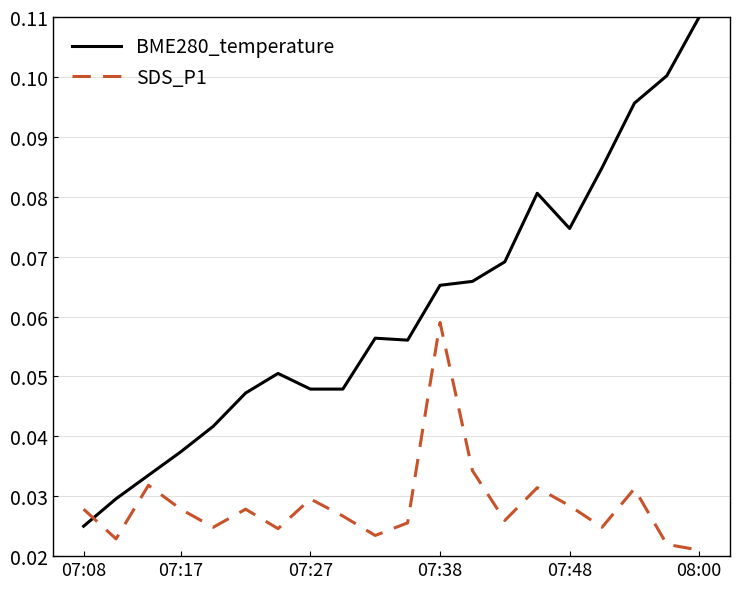

Does the chart display data point markers on the line(s)?

No